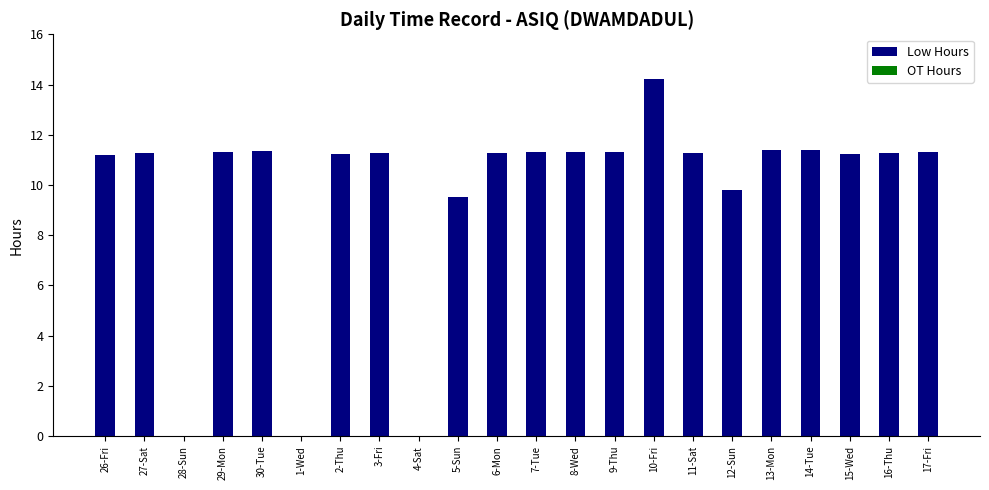

What is the greatest value displayed?

14.2